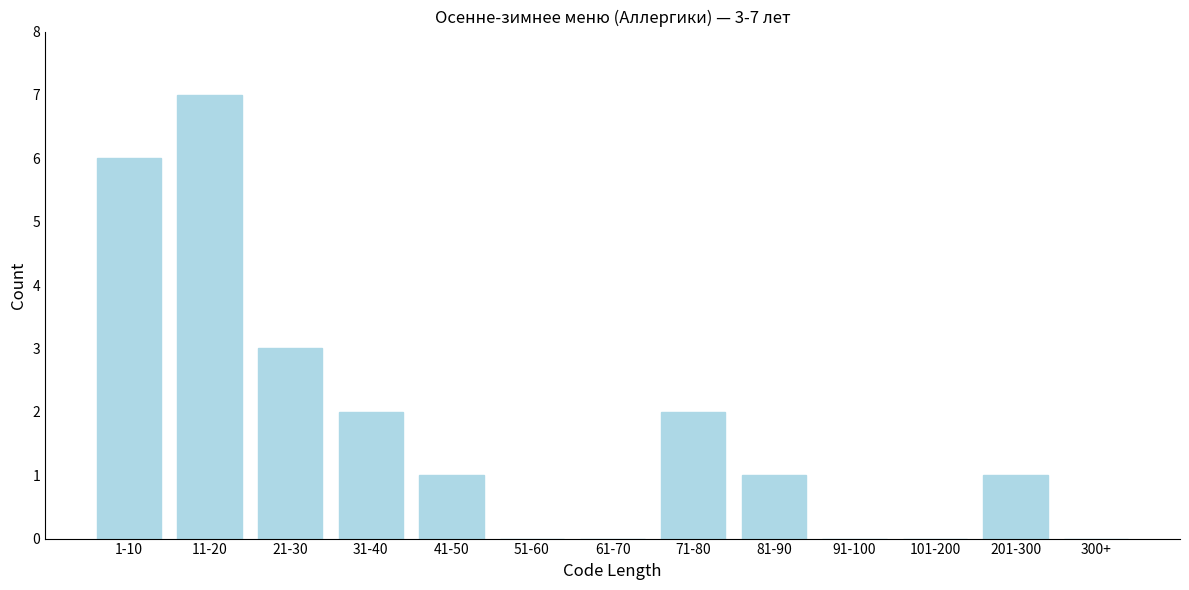

Reading left to right, list all the values displayed in this chart.

1-10=6	11-20=7	21-30=3	31-40=2	41-50=1	51-60=0	61-70=0	71-80=2	81-90=1	91-100=0	101-200=0	201-300=1	300+=0